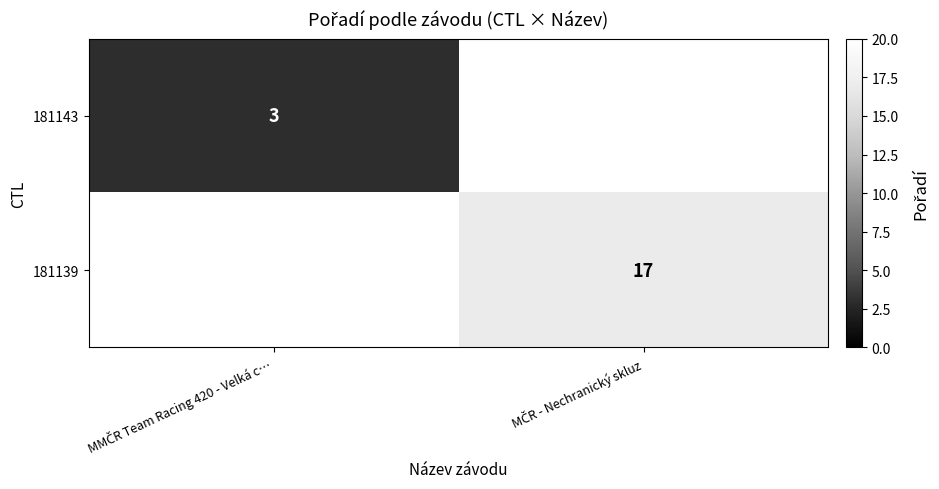

What is the minimum value shown in the chart?

3.0